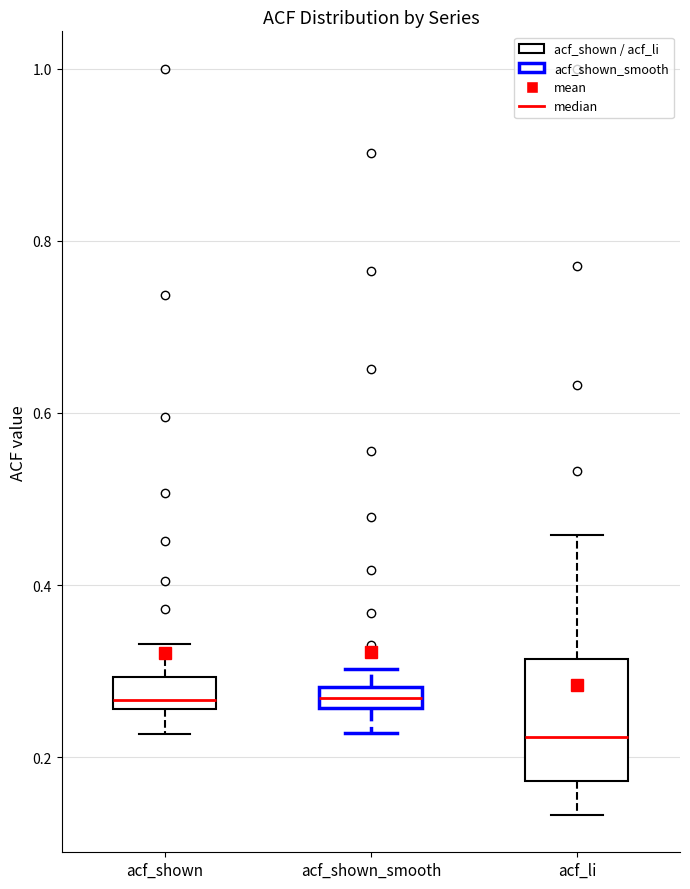

Where does the upper whisker of the box for acf_shown end on the y-axis? The values are not printed on the chart, so give them approximately, as read against the axis.

0.34